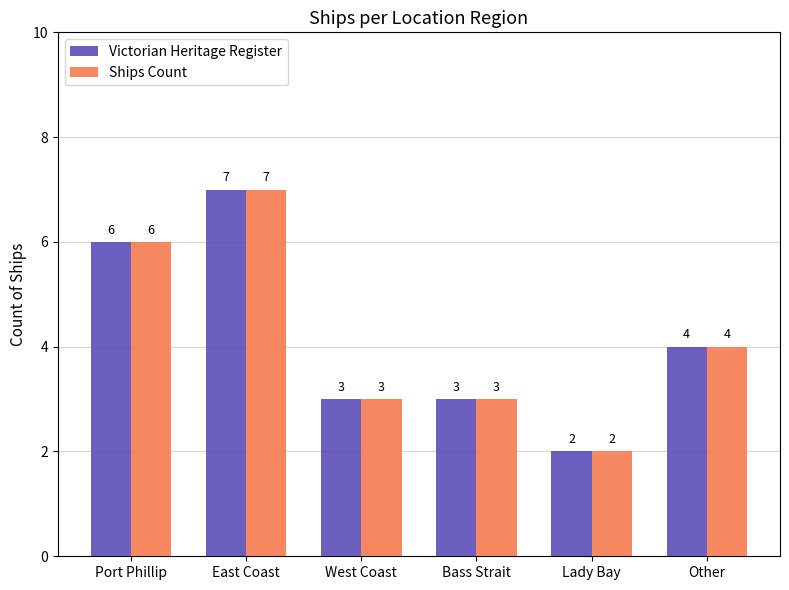

How many Victorian Heritage Register values are between 3 and 6?

4